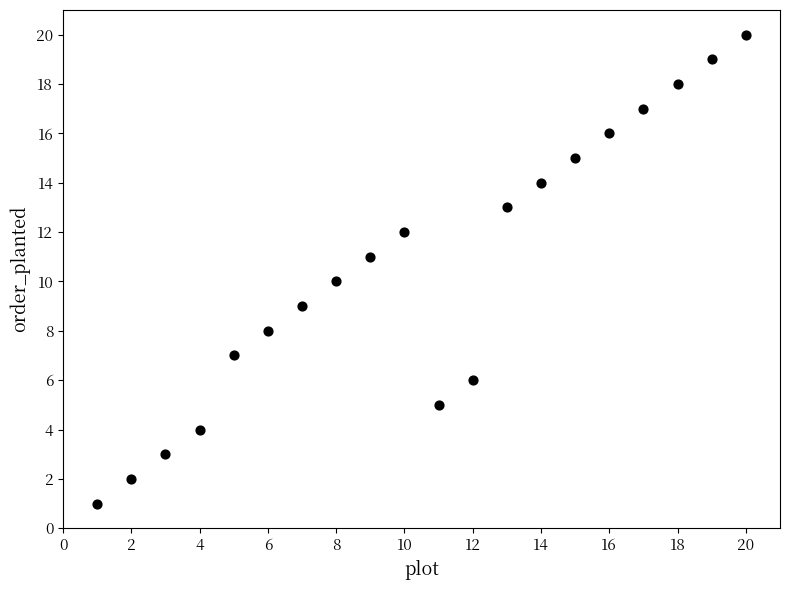

What is the range of Y values (max minus min)?

19